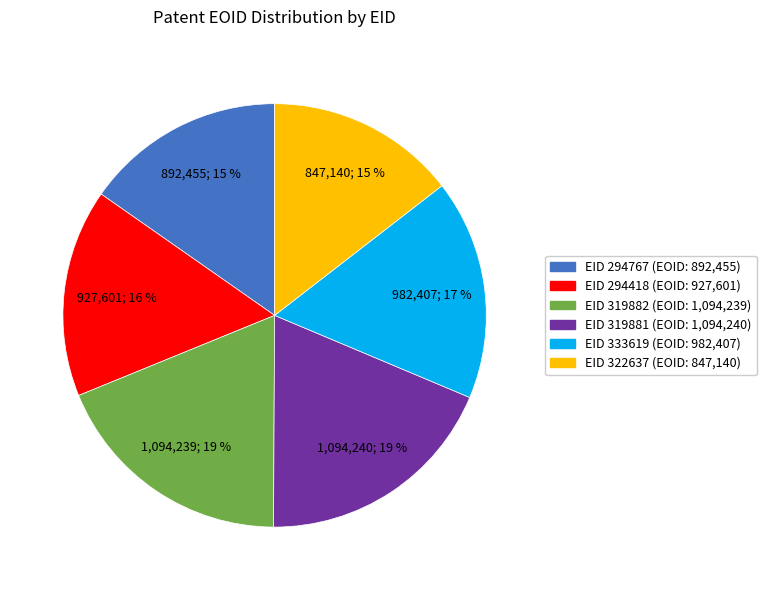

Which has a higher value, EID 319881 or EID 294767?

EID 319881